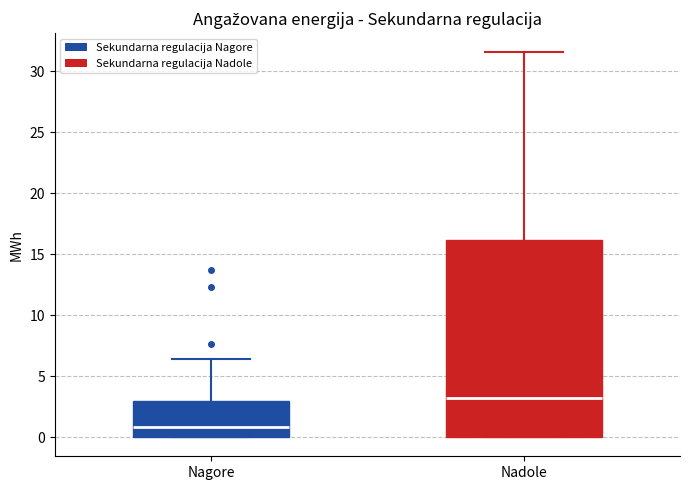

Which box has the highest median line?

Nadole